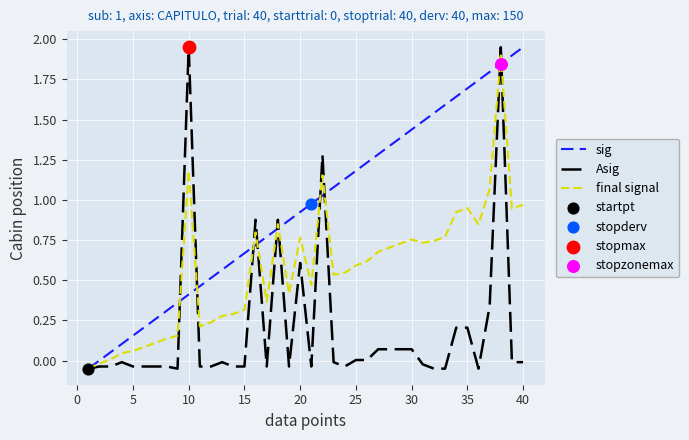

Which series has the largest total across all categories?

sig